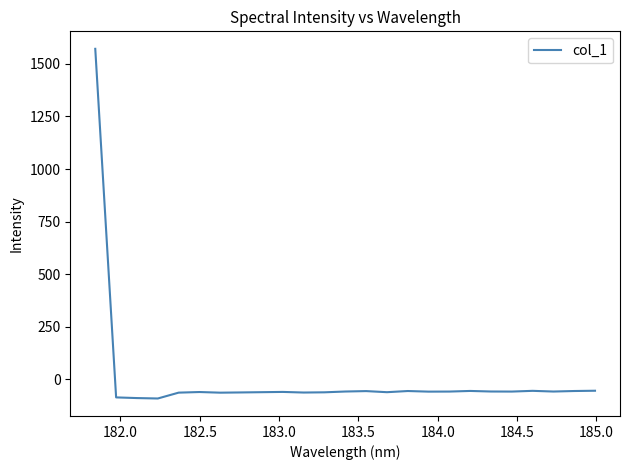

How many values are above zero?

1